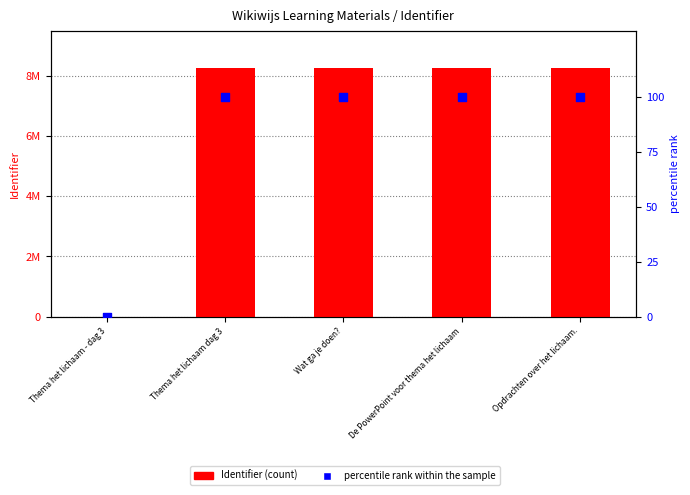

What are all the series names shown in the legend?

Identifier, percentile rank within the sample